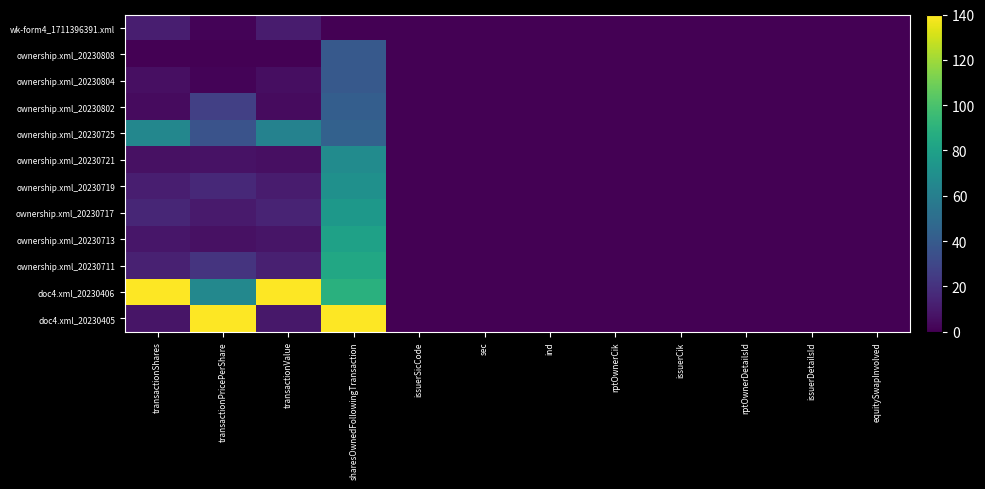

Between transactionPricePerShare and issuerCik, which is larger?

transactionPricePerShare